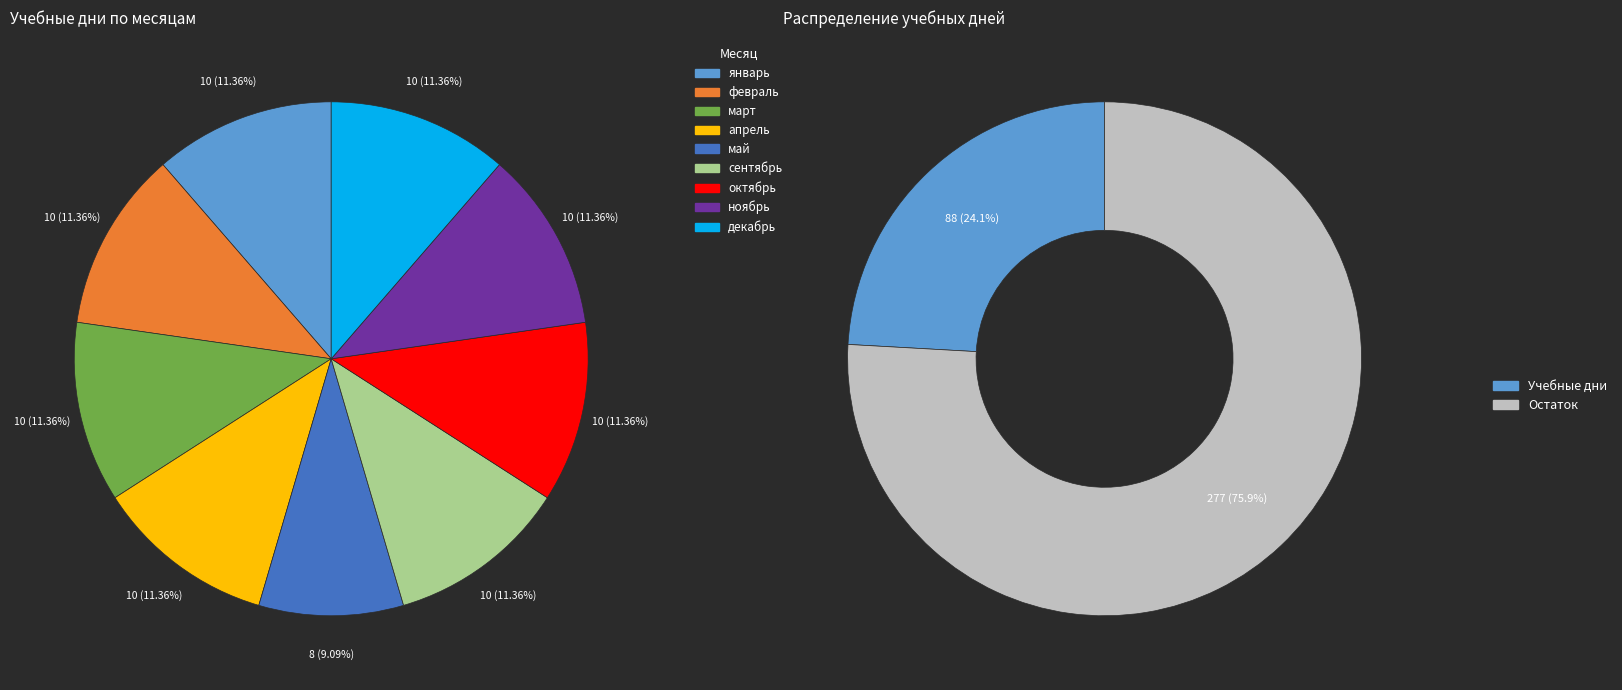

Is there any slice that represents more than half of the pie?

No